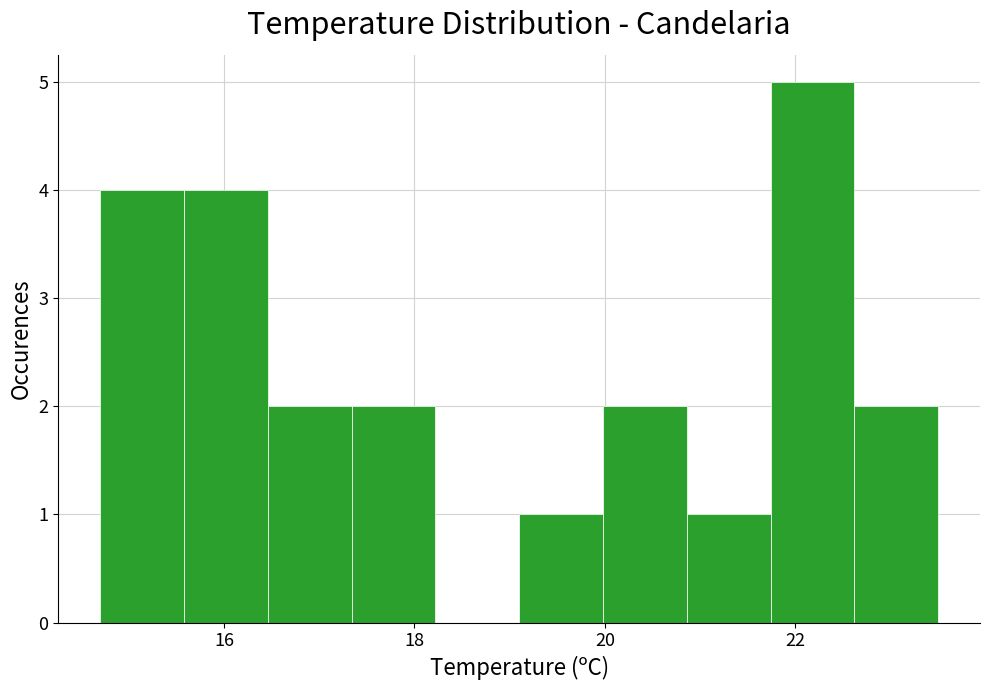

Which range on the x-axis has the tallest bar?

21.74 to 22.62